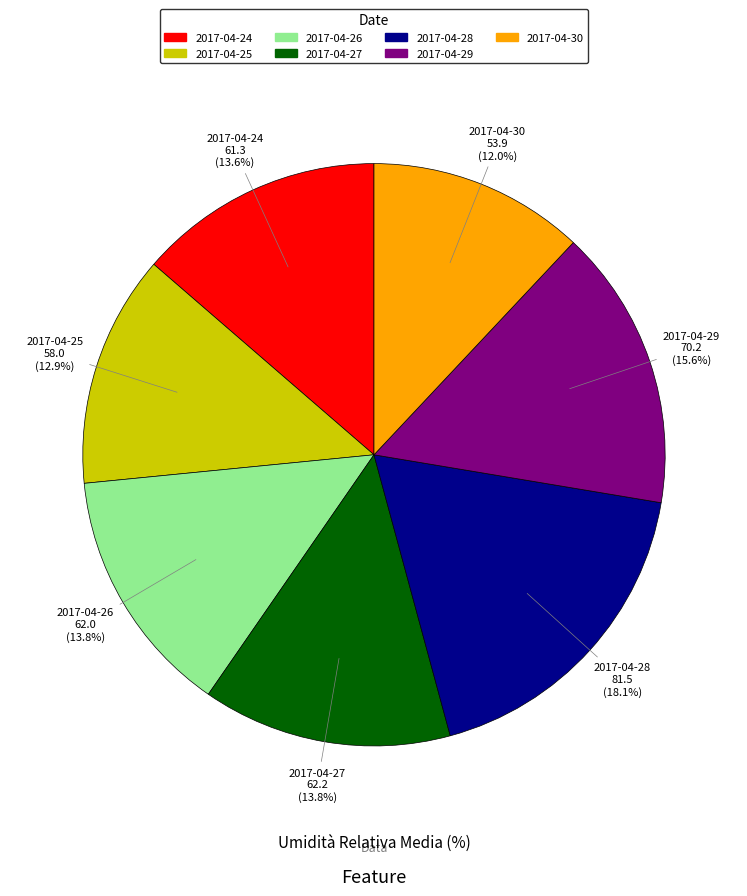

How many segments does this pie chart have?

7